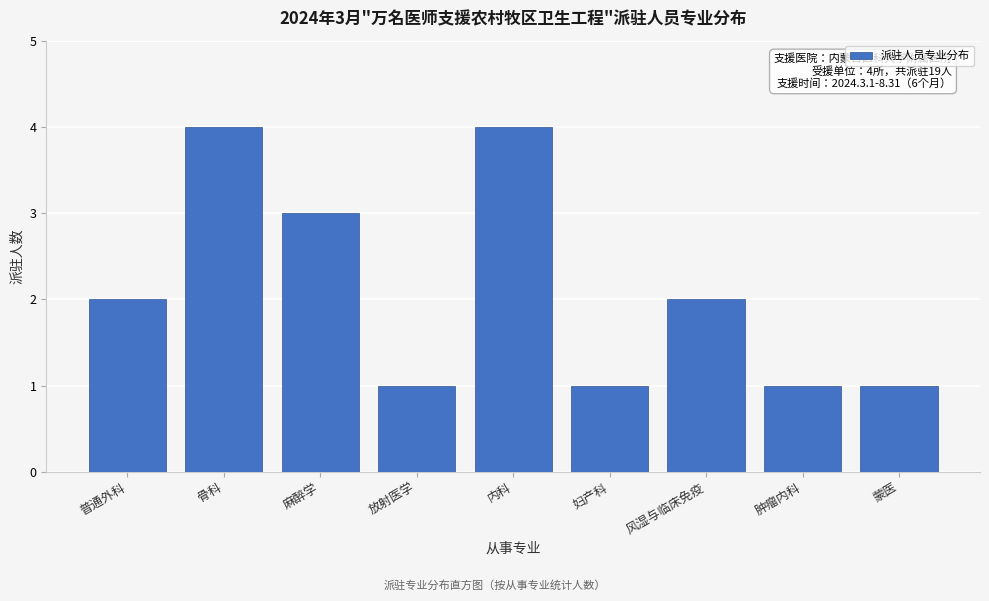

Reading left to right, transcribe all the data shown in this chart.

2	4	3	1	4	1	2	1	1